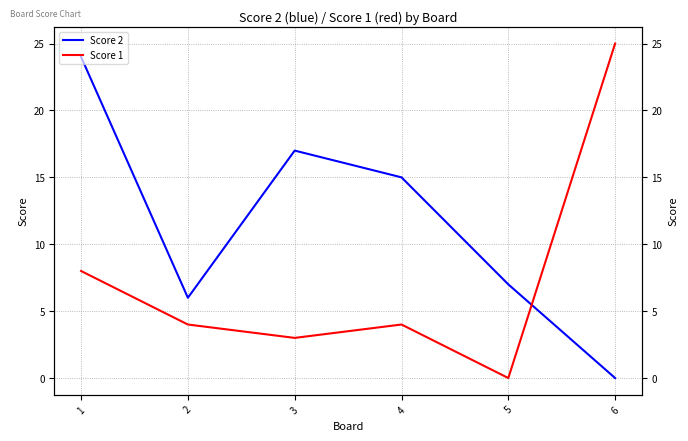

True or false: Score 1 and Score 2 intersect in this chart.

True